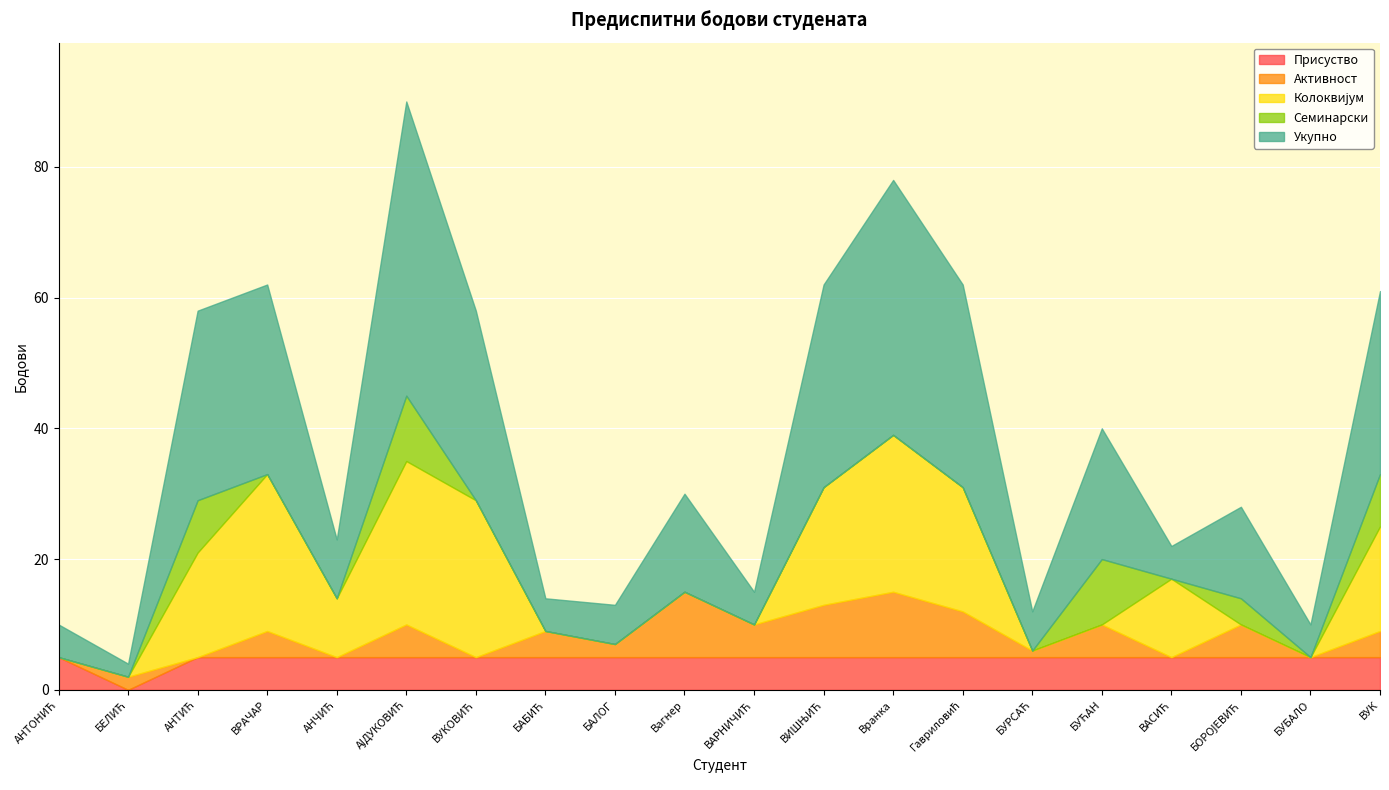

What is the maximum value for Присуство?

5